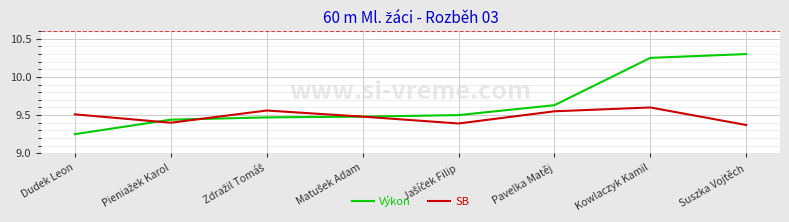

How many lines are shown in the chart?

2